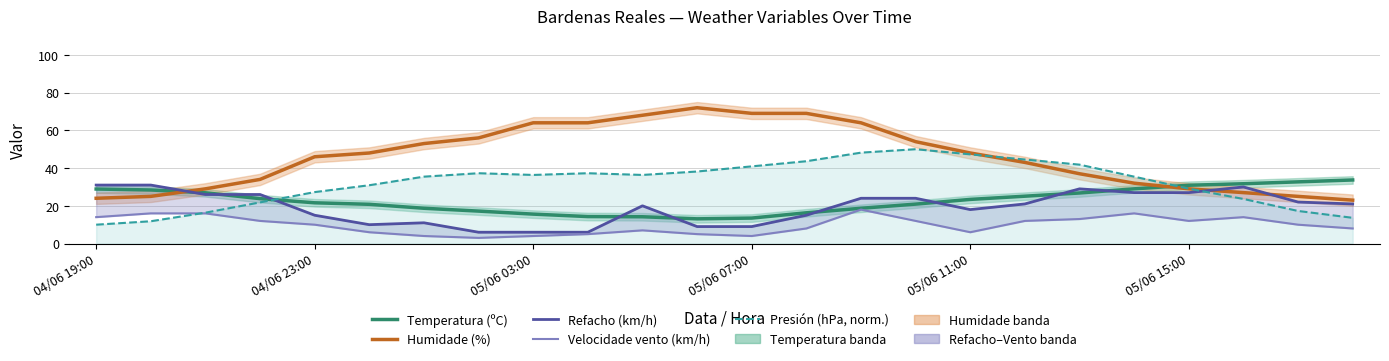

What are all the series names shown in the legend?

Temperatura (ºC), Humidade (%), Refacho (km/h), Velocidade vento (km/h), Presión (hPa, norm.)